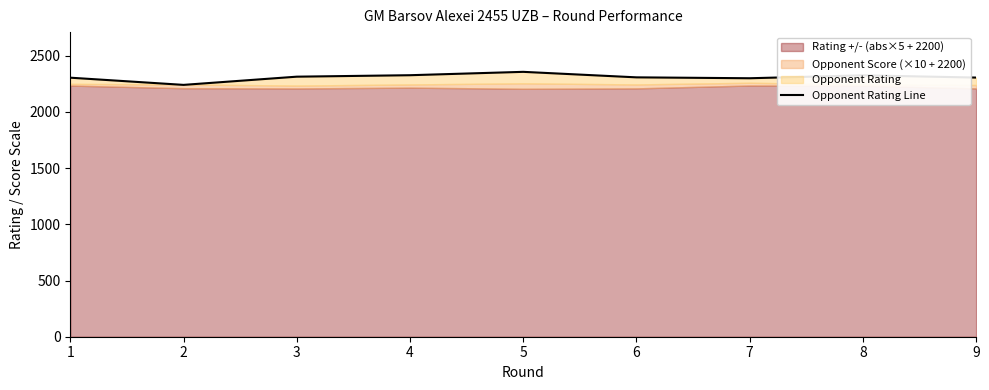

Rank the categories by value from lowest to highest.

2, 7, 1, 9, 6, 3, 8, 4, 5